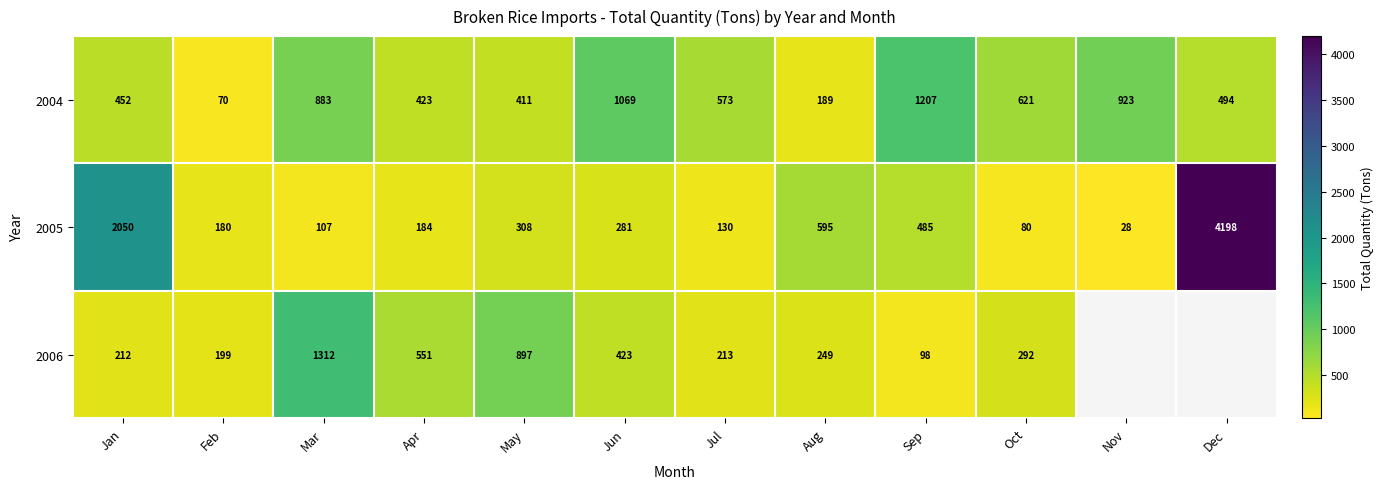

Is it true that 2004 equals 883 at Mar?

True